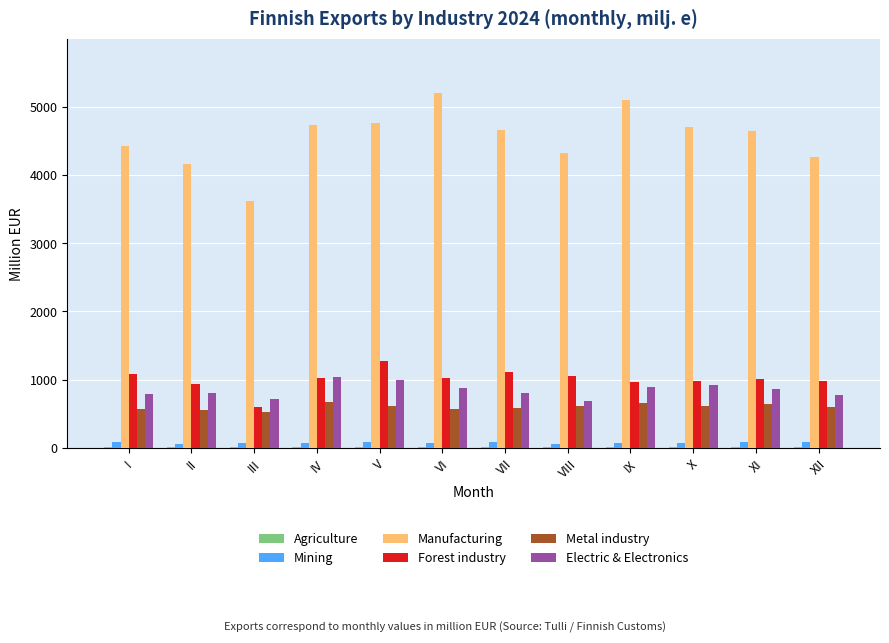

What is the greatest value displayed?

5205.3